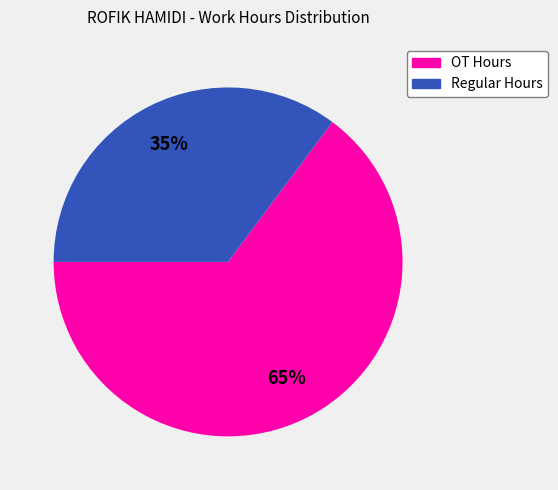

How many segments does this pie chart have?

2